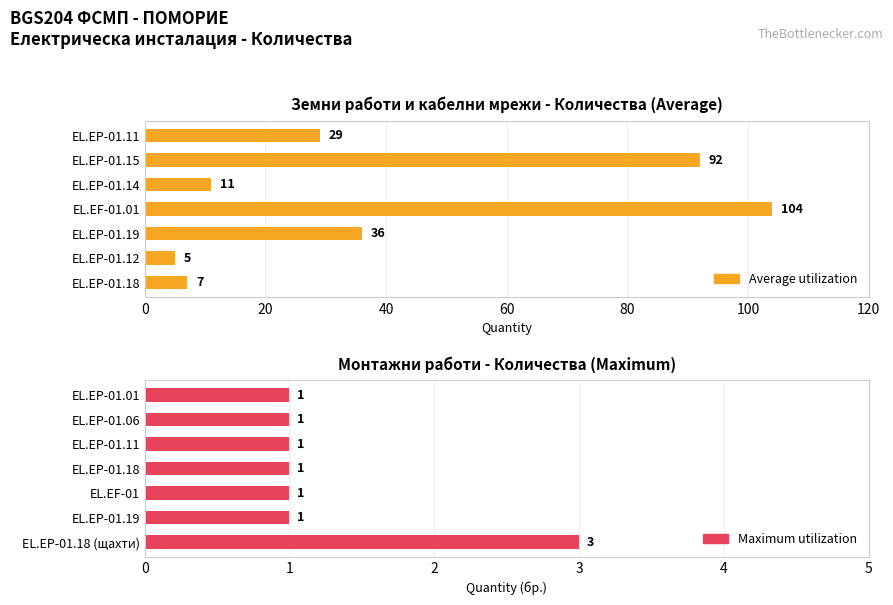

What is the smallest value displayed?

1